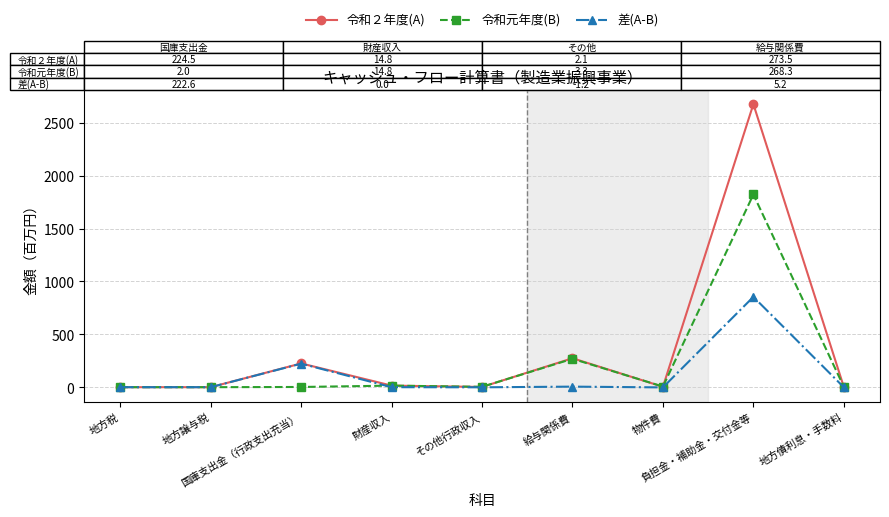

Is it true that 差(A-B) equals 0.0 at 財産収入?

True